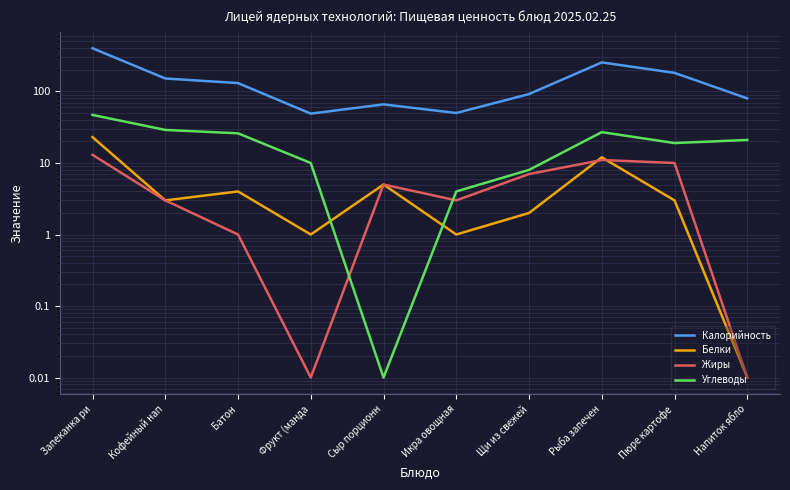

What are all the series names shown in the legend?

Калорийность, Белки, Жиры, Углеводы